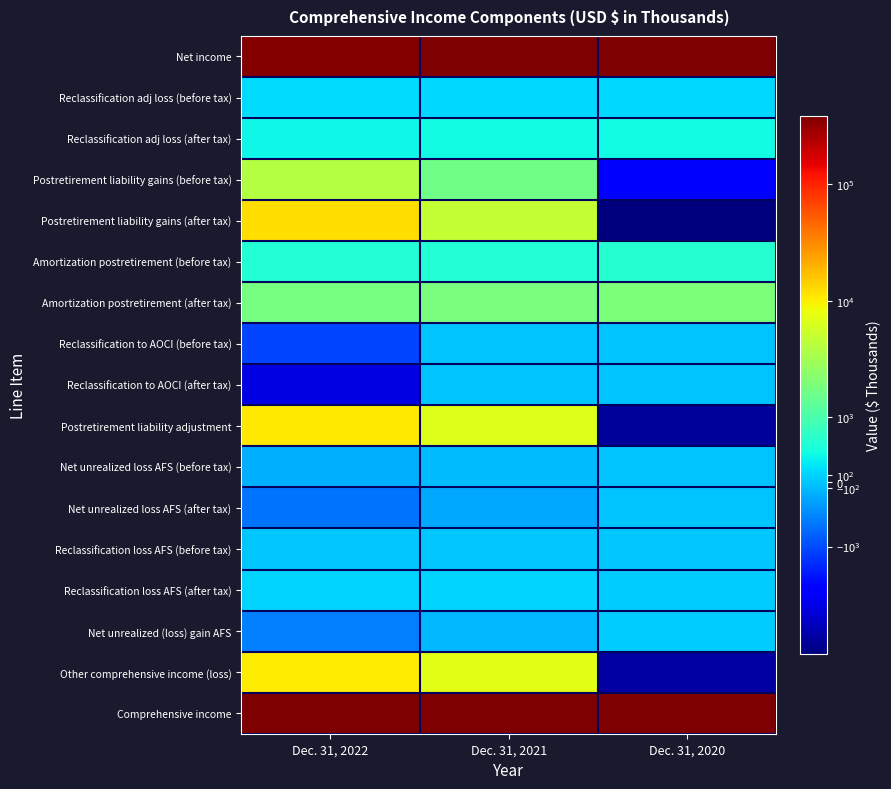

Reading left to right, transcribe all the data shown in this chart.

Net income: Dec. 31, 2022=367489	Dec. 31, 2021=378131	Dec. 31, 2020=390205
Reclassification adj loss (before tax): Dec. 31, 2022=177	Dec. 31, 2021=145	Dec. 31, 2020=145
Reclassification adj loss (after tax): Dec. 31, 2022=413	Dec. 31, 2021=446	Dec. 31, 2020=446
Postretirement liability gains (before tax): Dec. 31, 2022=3965	Dec. 31, 2021=1626	Dec. 31, 2020=-2606
Postretirement liability gains (after tax): Dec. 31, 2022=12007	Dec. 31, 2021=4876	Dec. 31, 2020=-8395
Amortization postretirement (before tax): Dec. 31, 2022=597	Dec. 31, 2021=615	Dec. 31, 2020=630
Amortization postretirement (after tax): Dec. 31, 2022=1819	Dec. 31, 2021=1870	Dec. 31, 2020=1922
Reclassification to AOCI (before tax): Dec. 31, 2022=-1086	Dec. 31, 2021=0	Dec. 31, 2020=0
Reclassification to AOCI (after tax): Dec. 31, 2022=-3265	Dec. 31, 2021=0	Dec. 31, 2020=0
Postretirement liability adjustment: Dec. 31, 2022=10561	Dec. 31, 2021=6746	Dec. 31, 2020=-6473
Net unrealized loss AFS (before tax): Dec. 31, 2022=-177	Dec. 31, 2021=-67	Dec. 31, 2020=0
Net unrealized loss AFS (after tax): Dec. 31, 2022=-667	Dec. 31, 2021=-252	Dec. 31, 2020=-1
Reclassification loss AFS (before tax): Dec. 31, 2022=31	Dec. 31, 2021=36	Dec. 31, 2020=14
Reclassification loss AFS (after tax): Dec. 31, 2022=114	Dec. 31, 2021=134	Dec. 31, 2020=52
Net unrealized (loss) gain AFS: Dec. 31, 2022=-553	Dec. 31, 2021=-118	Dec. 31, 2020=51
Other comprehensive income (loss): Dec. 31, 2022=10421	Dec. 31, 2021=7074	Dec. 31, 2020=-5976
Comprehensive income: Dec. 31, 2022=377910	Dec. 31, 2021=385205	Dec. 31, 2020=384229